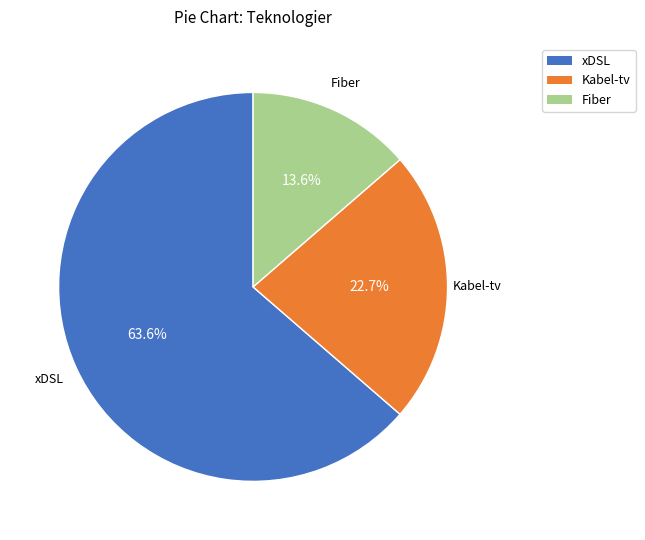

Is there a majority slice in this chart?

Yes